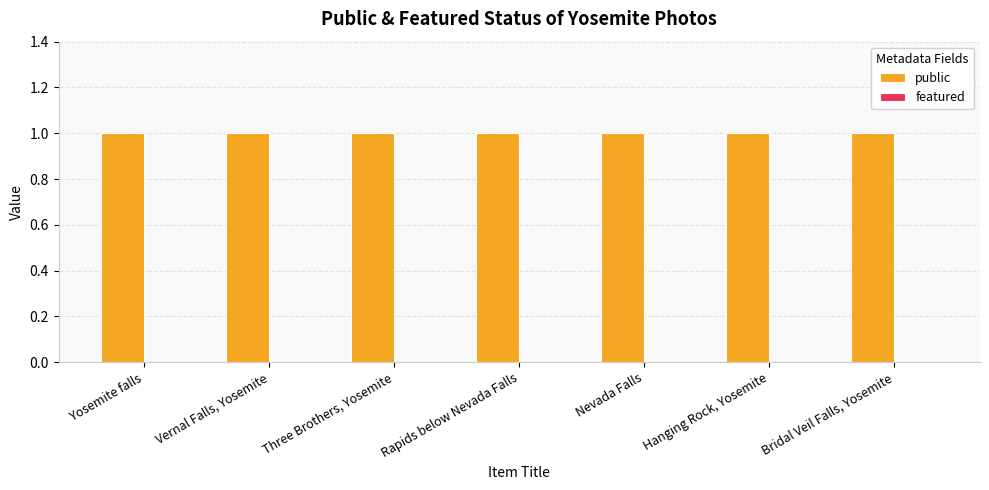

What is the label of the 4th bar from the left?

Rapids below Nevada Falls